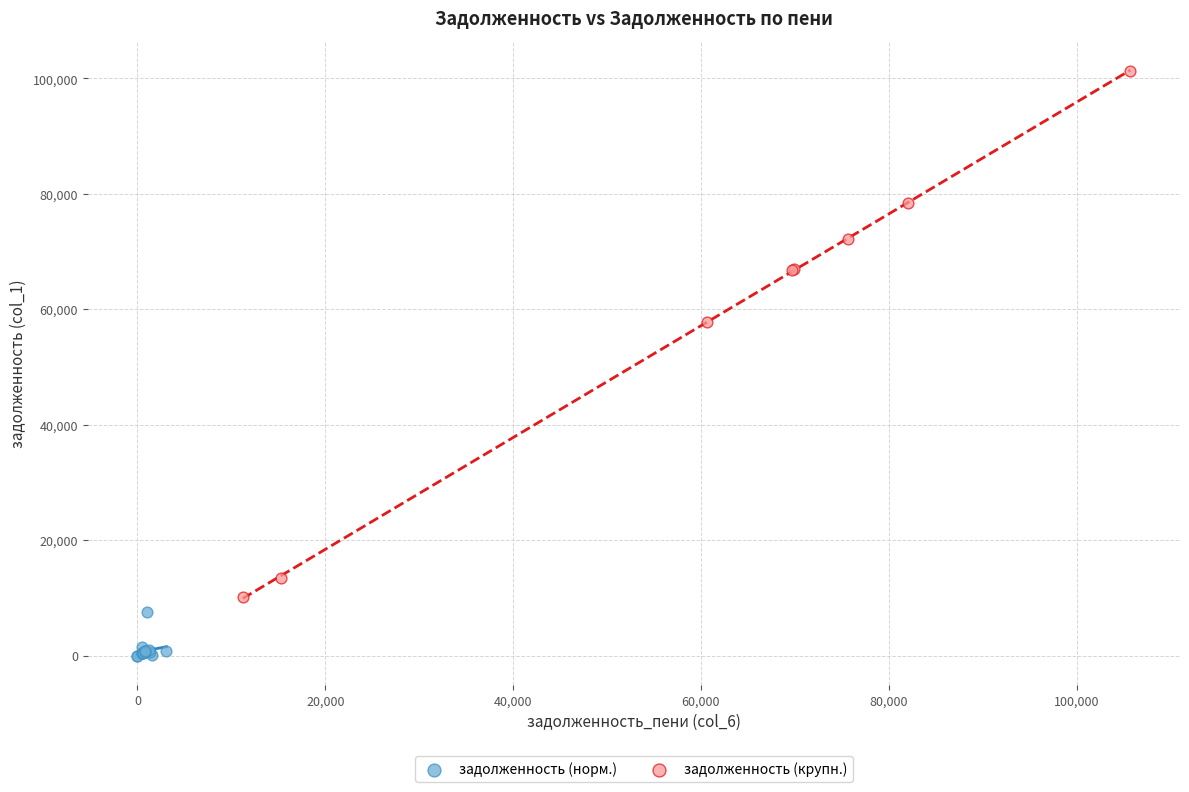

Which series contains the highest Y value?

задолженность (крупн.)